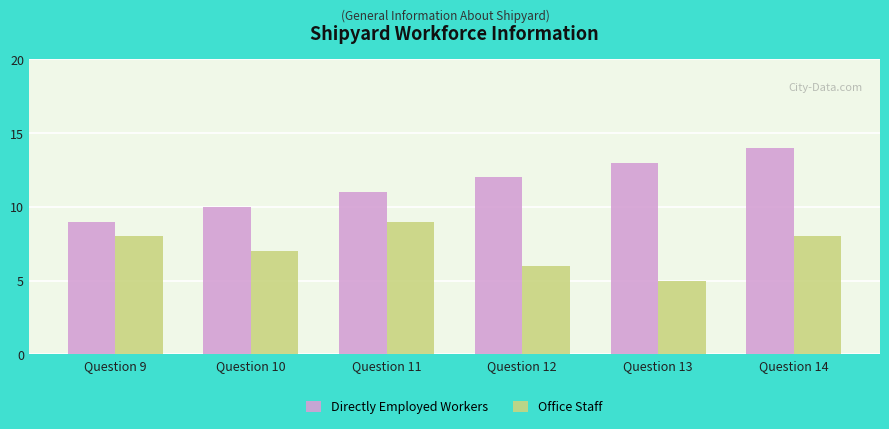

Reading left to right, transcribe all the data shown in this chart.

Directly Employed Workers: Question 9=9	Question 10=10	Question 11=11	Question 12=12	Question 13=13	Question 14=14
Office Staff: Question 9=8	Question 10=7	Question 11=9	Question 12=6	Question 13=5	Question 14=8